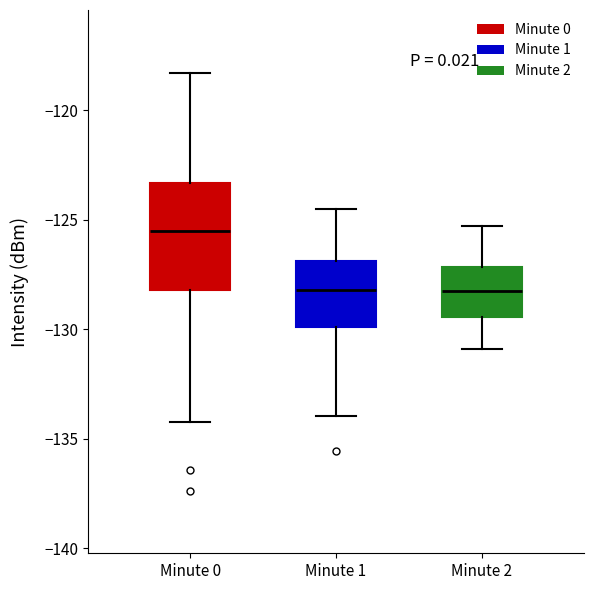

Reading left to right, read every box against the y-axis: the position of its median line, the range the box covers, and the ends of its whiskers. The values are not printed on the chart, so give them approximately, as read against the axis.

Minute 0: median -125.5, box -128.0 to -123.5, whiskers -134.0 to -118.5
Minute 1: median -128.0, box -130.0 to -127.0, whiskers -134.0 to -124.5
Minute 2: median -128.0, box -129.5 to -127.0, whiskers -131.0 to -125.5